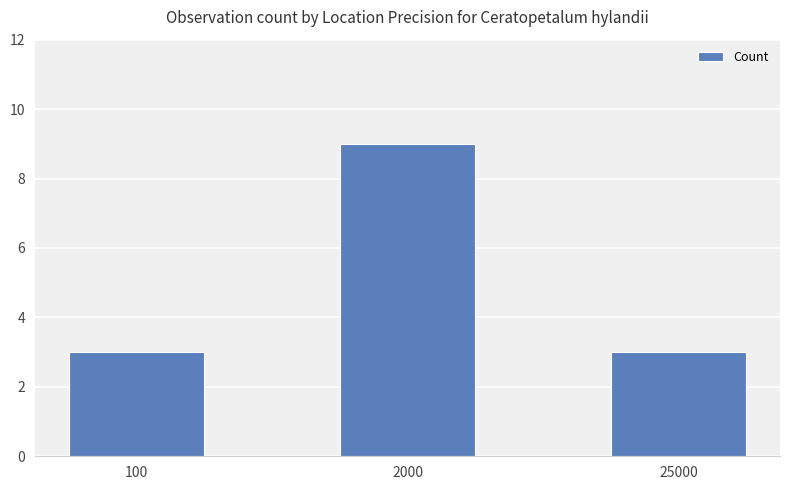

Count the number of categories in the chart.

3